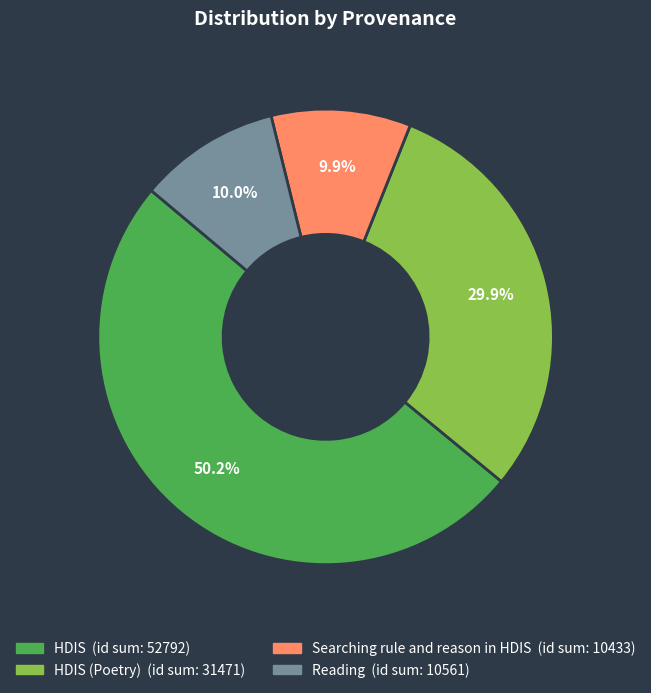

What is the largest slice in the pie chart?

HDIS